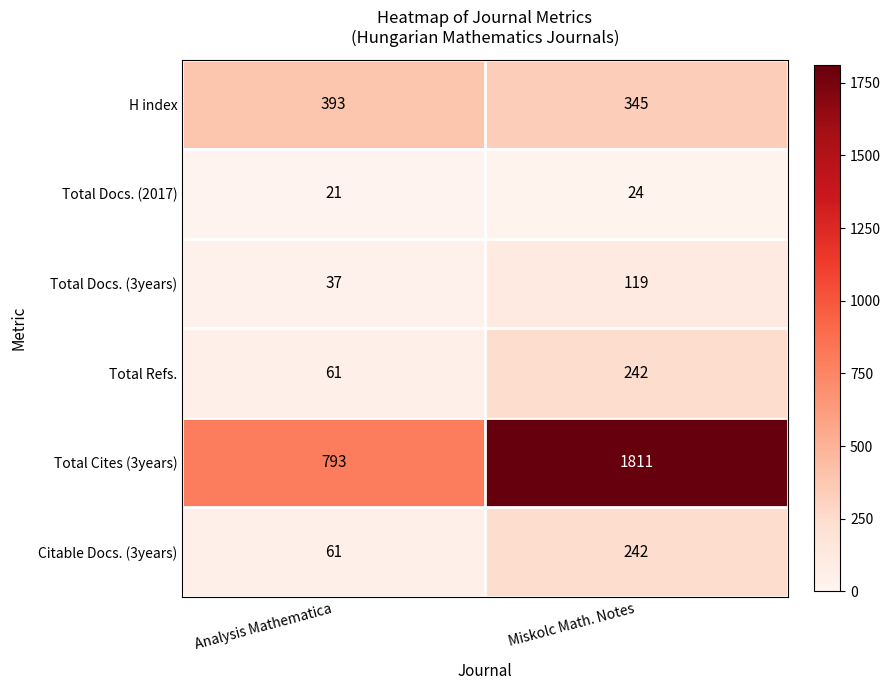

Between Analysis Mathematica and Miskolc Math. Notes, which series saw the biggest shift?

Total Cites (3years)